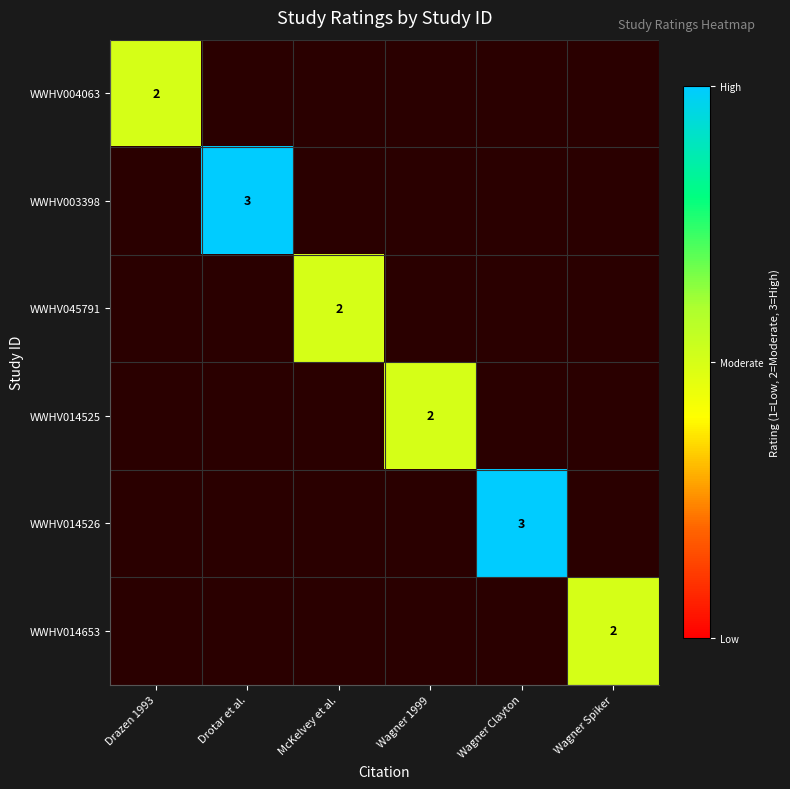

Rank the series by their maximum value, from highest to lowest.

WWHV003398, WWHV014526, WWHV004063, WWHV045791, WWHV014525, WWHV014653